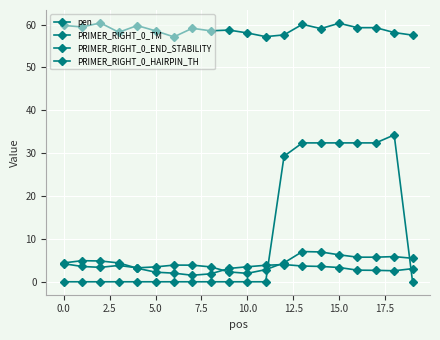

Does the chart have visible grid lines?

Yes